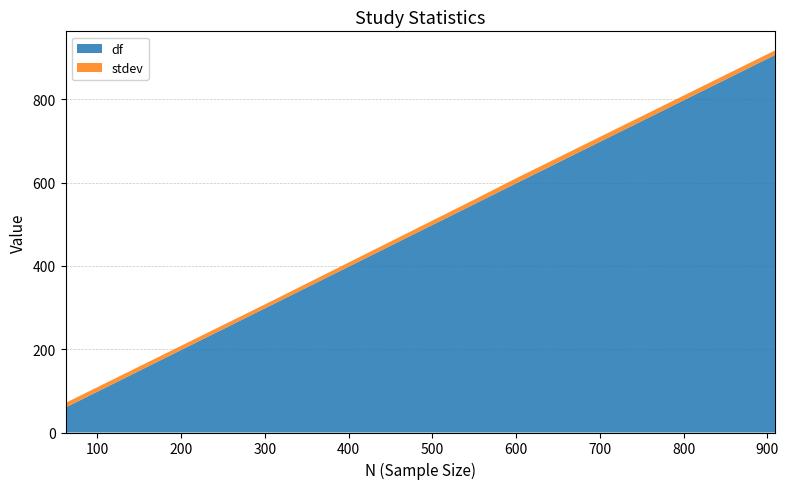

What is the highest value of the df series?

906.0